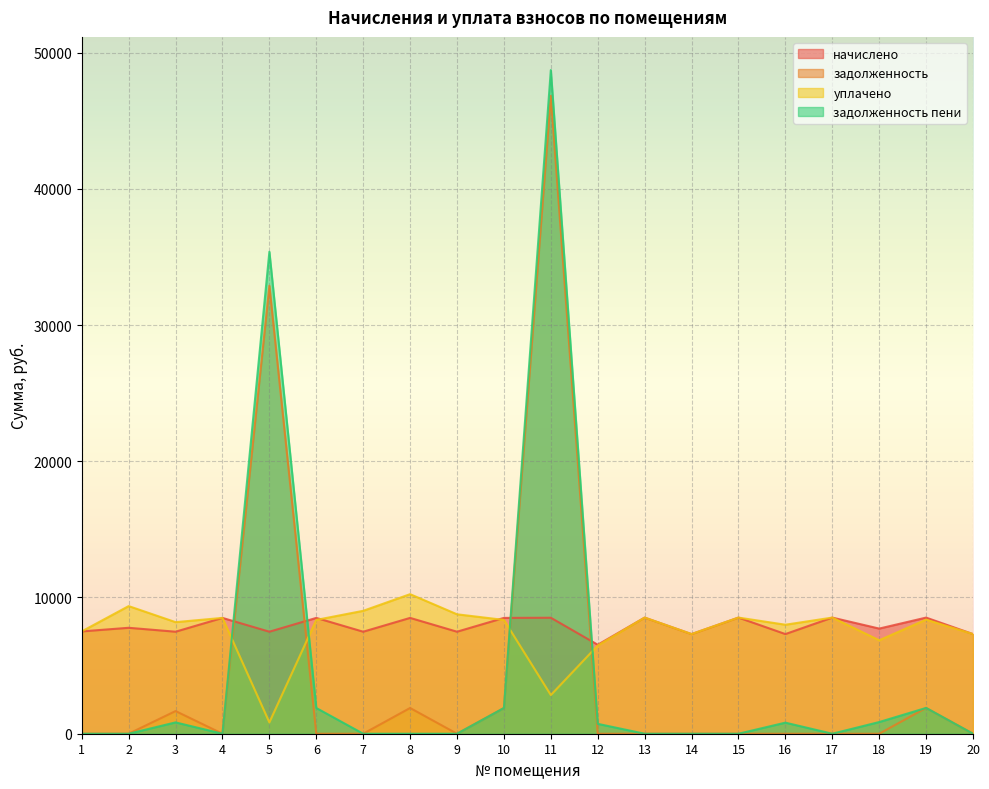

How many times do задолженность and уплачено cross each other?

4